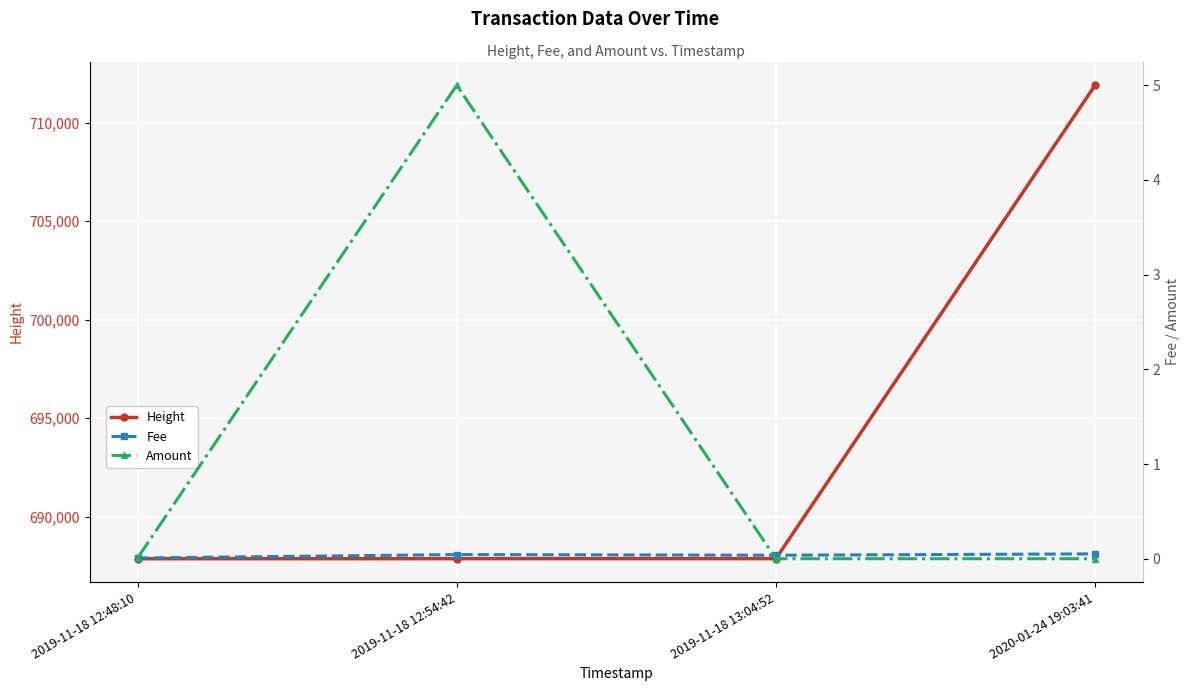

Rank the series at 2019-11-18 13:04:52 from lowest to highest value.

Amount, Fee, Height